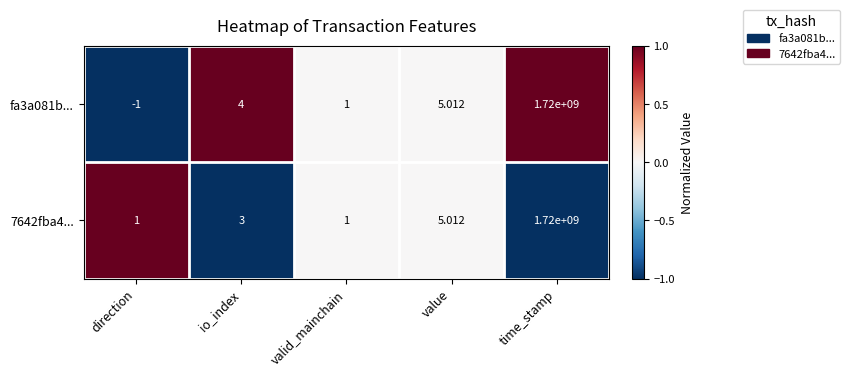

At which label does fa3a081b... reach its minimum?

direction